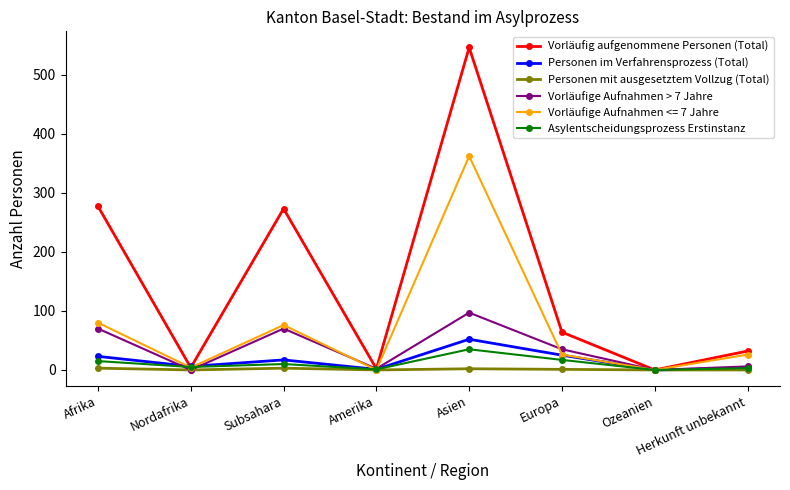

Where is Vorläufige Aufnahmen > 7 Jahre nearest to the value 48?

Europa